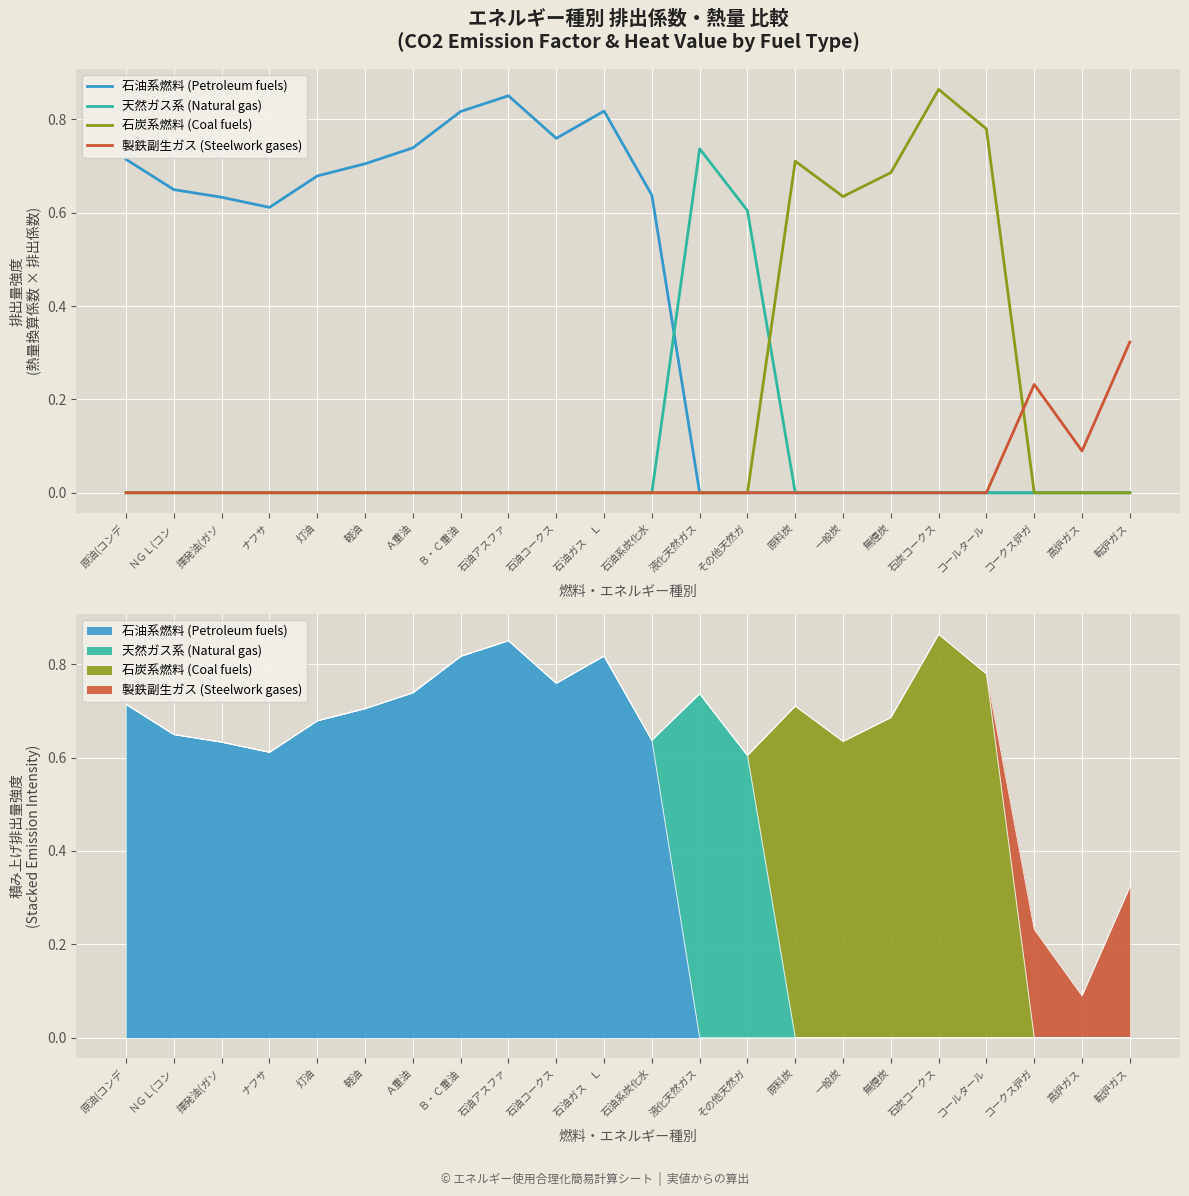

How many lines are shown in the chart?

4